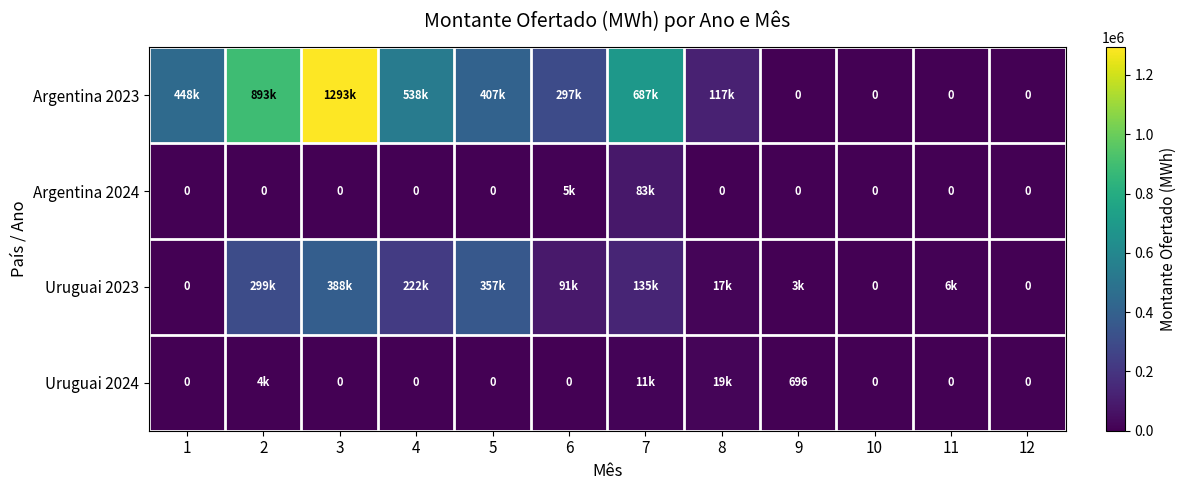

True or false: Argentina 2024 has a value of 48750.4 at 10.

False